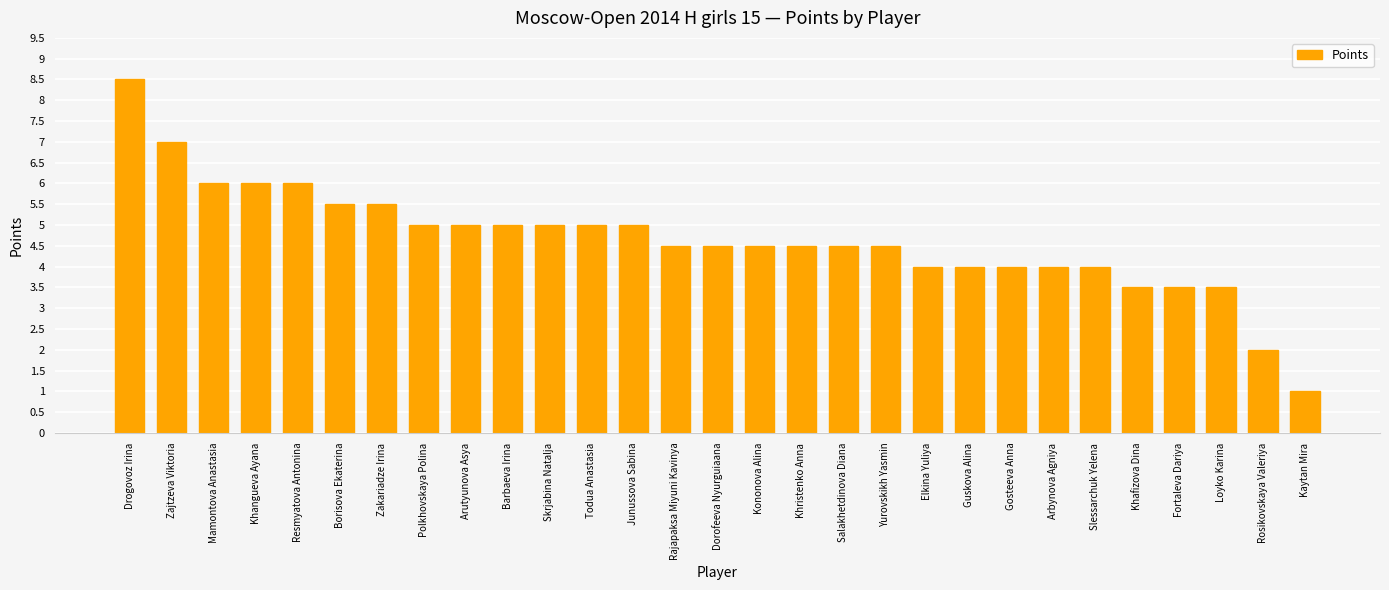

The chart shows a value of 4.0 at Elkina Yuliya. True or false?

True